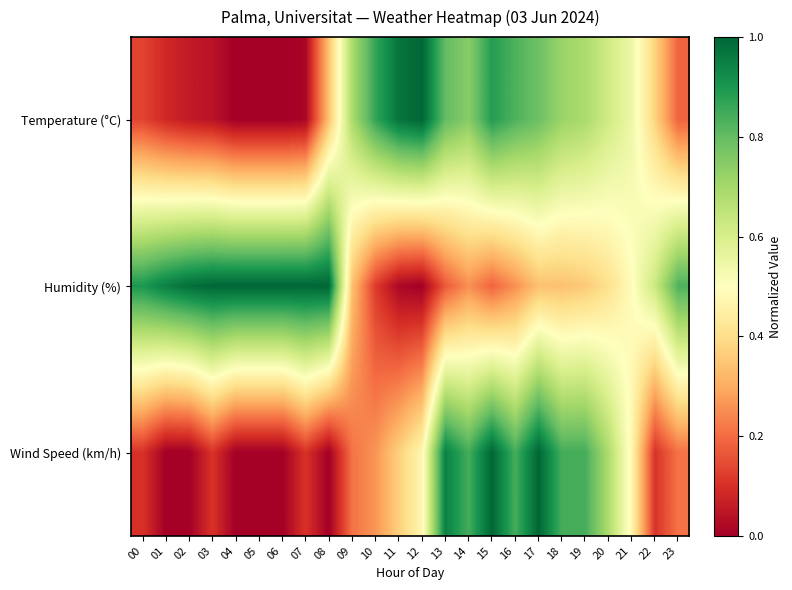

What is the greatest value displayed?

1.0